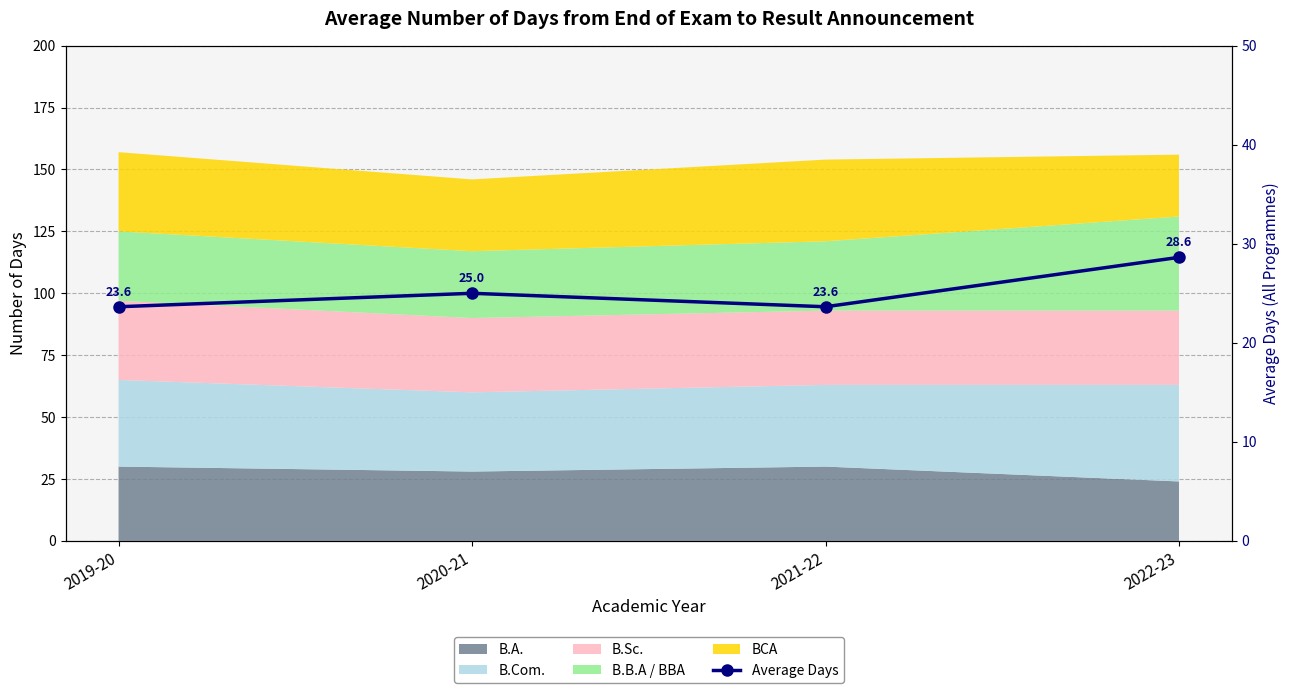

How many values exceed 25?

1